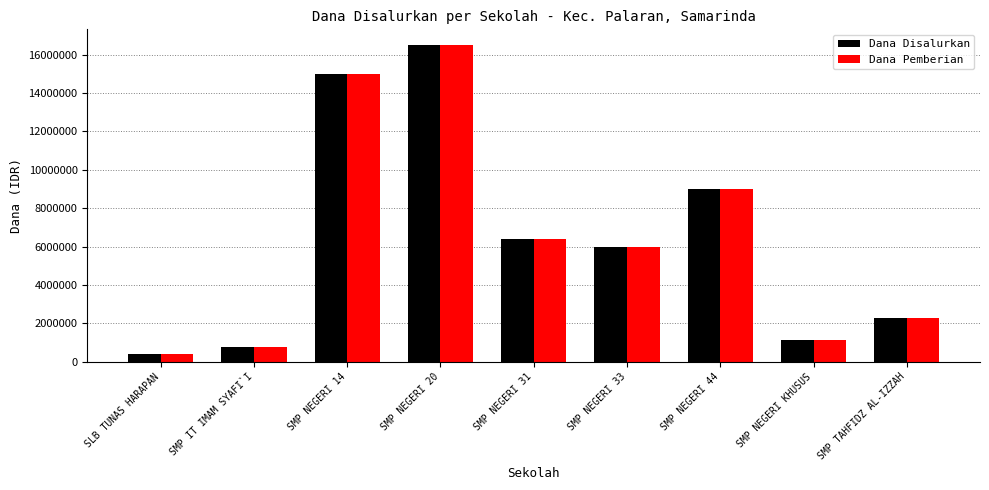

How many data points does each series have?

9